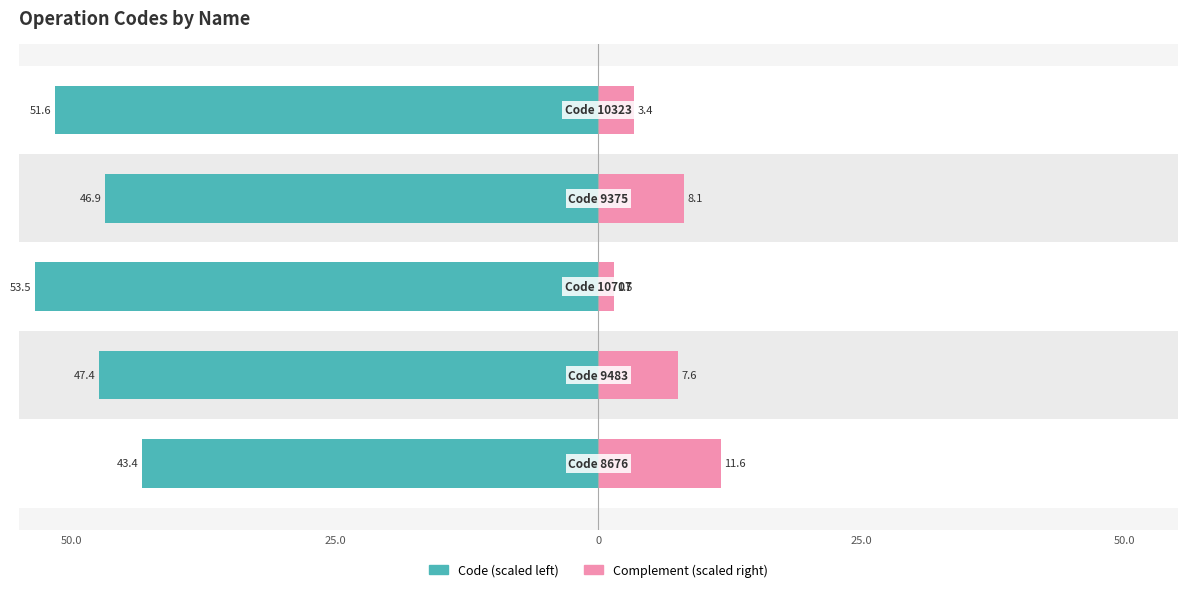

Count the number of categories in the chart.

5